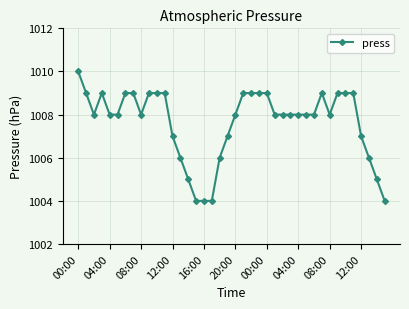

What is the smallest value displayed?

1004